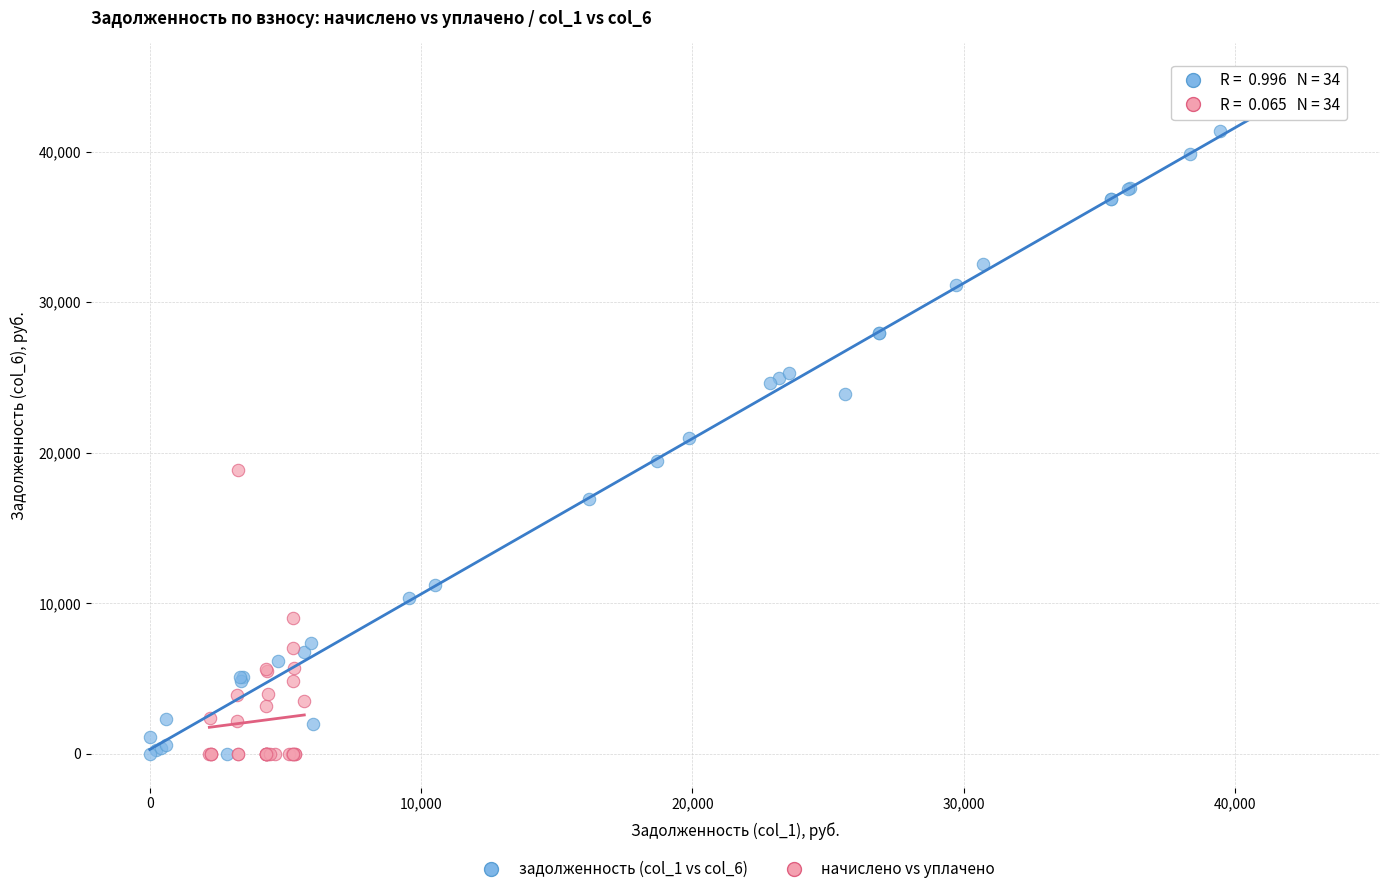

Which series has the largest Y range (max minus min)?

задолженность (col_1 vs col_6)